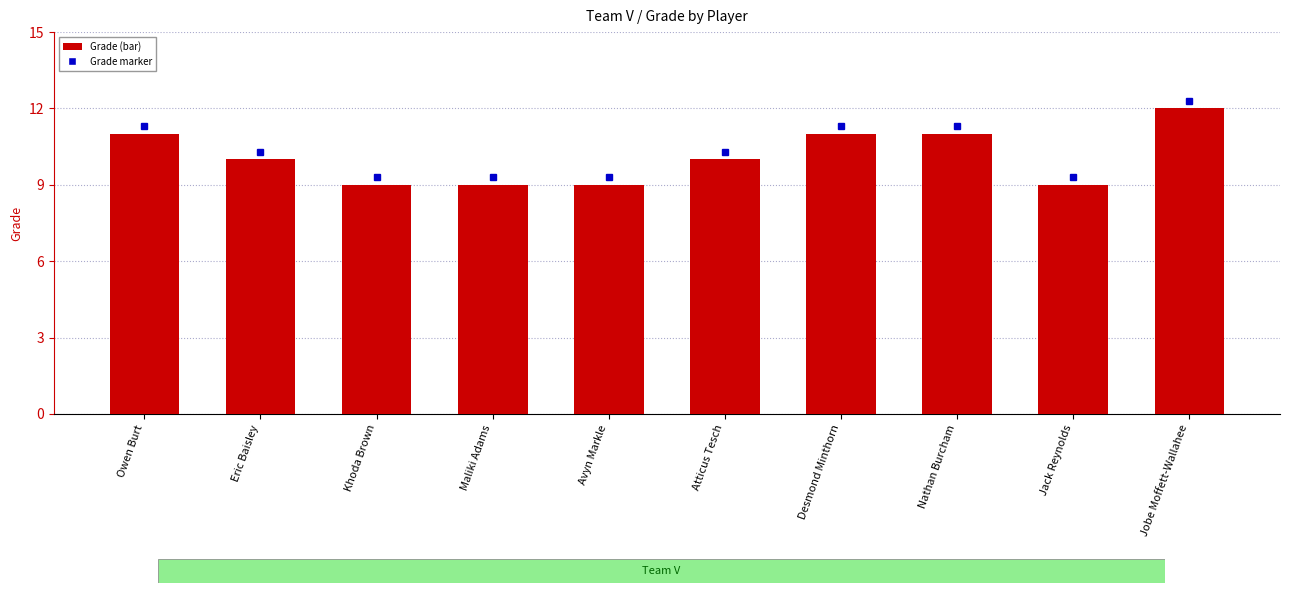

What is the sum of the values at Nathan Burcham and Jack Reynolds?

20